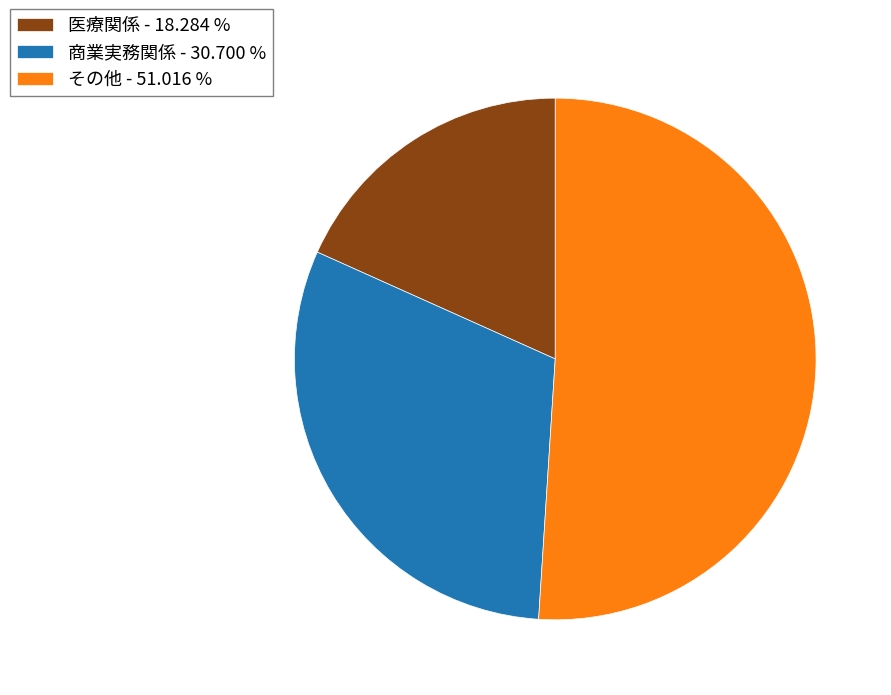

Is it true that 商業実務関係 is 45% of the pie?

False